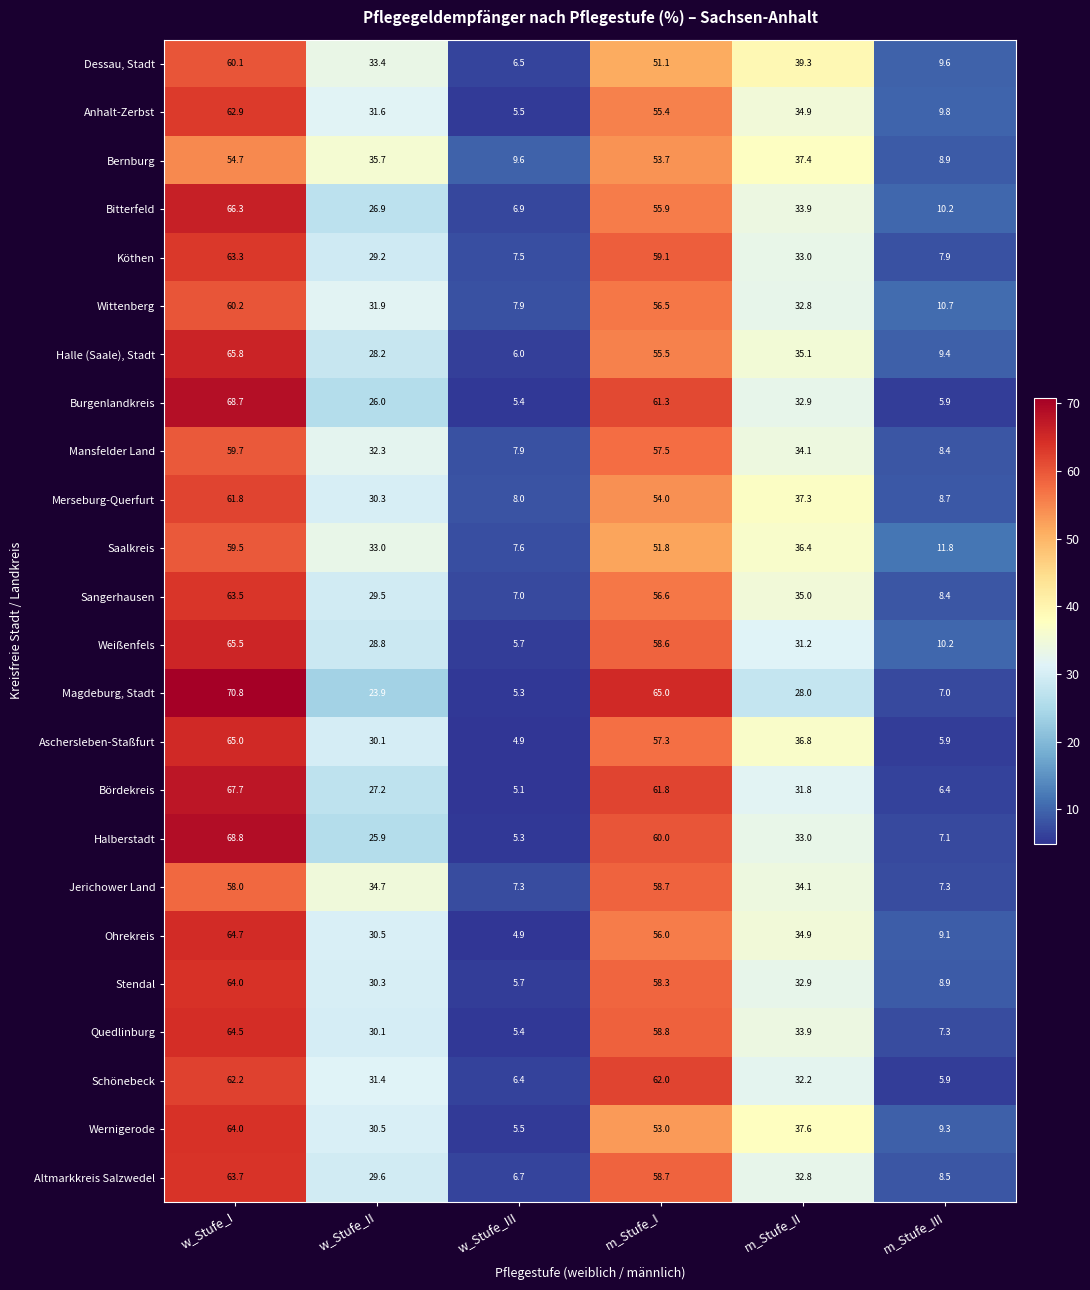

Is it true that Stendal equals 5.6 at m_Stufe_III?

False